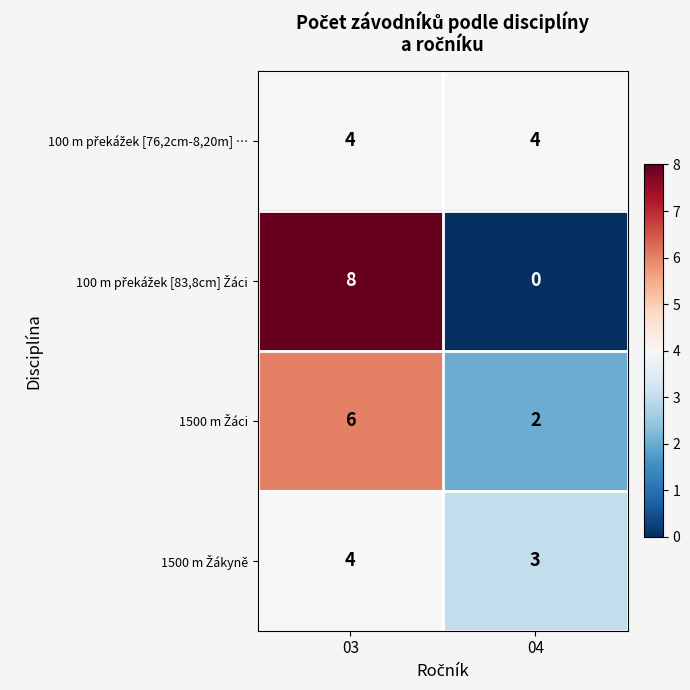

What is the spread (max minus min) of values at 03?

4